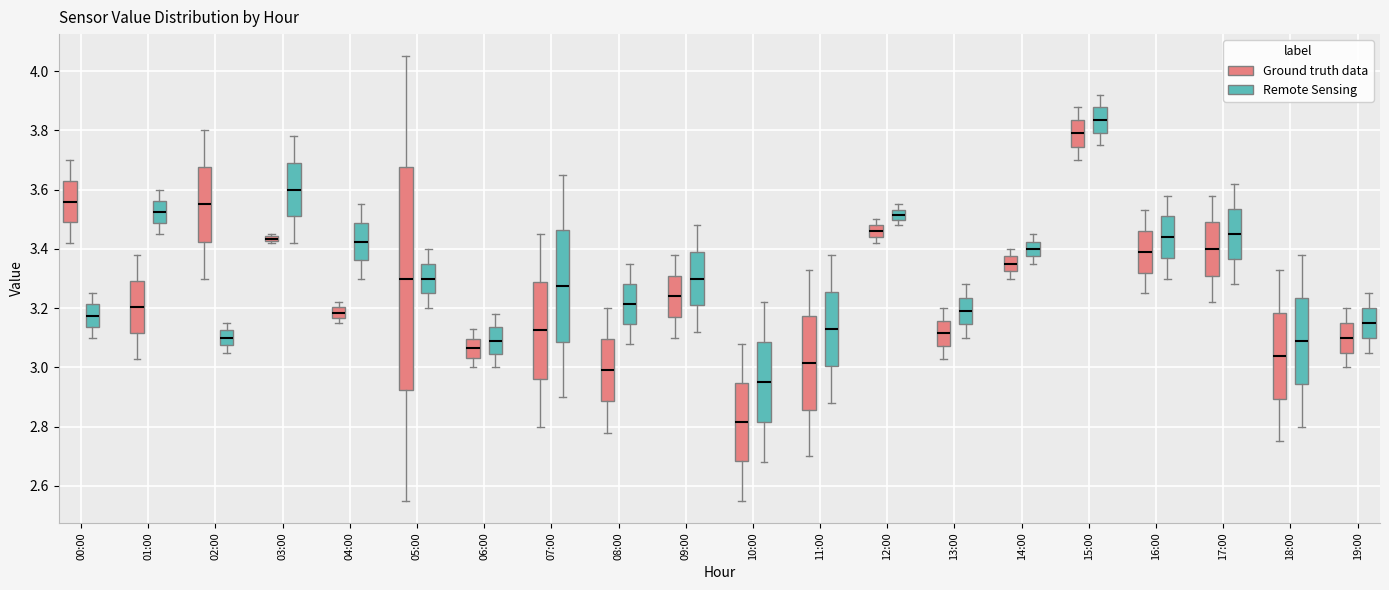

Which box is the tallest, from its lower edge to its upper edge?

05:00 (Ground truth data)